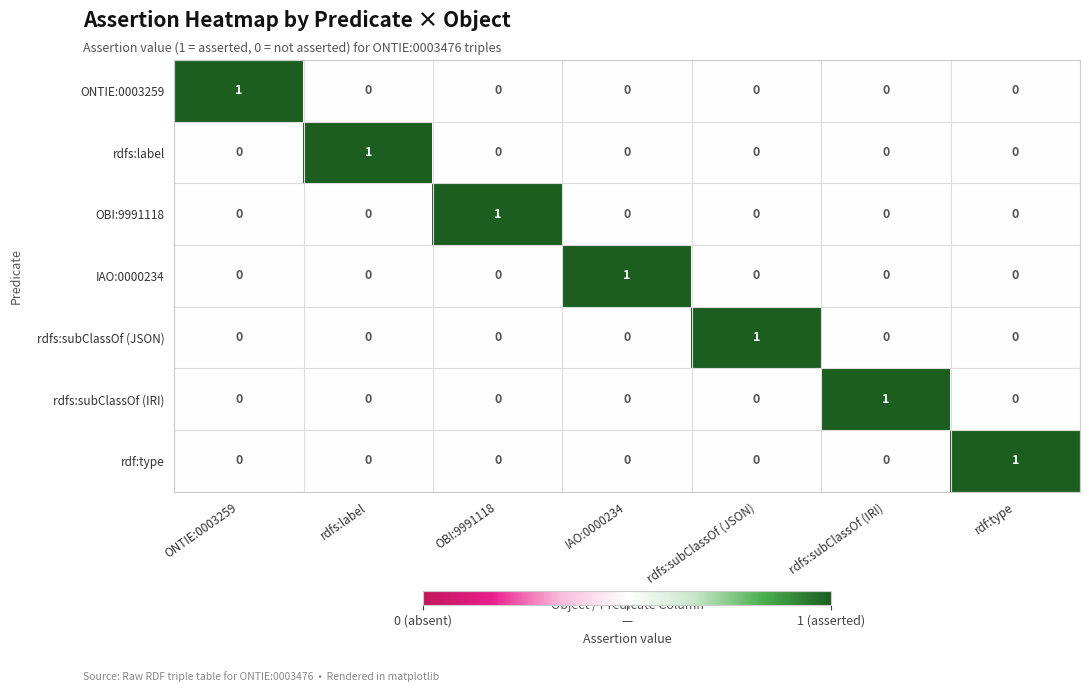

How many OBI:9991118 values are between 0 and 1?

7